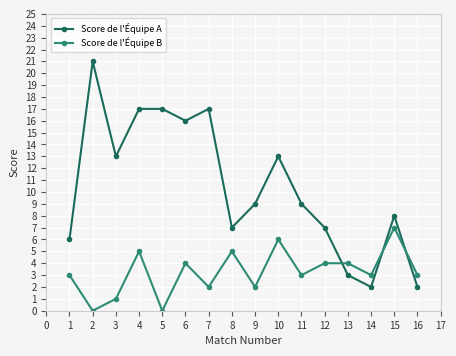

True or false: Score de l'Équipe A has a value of 9 at 9.

True